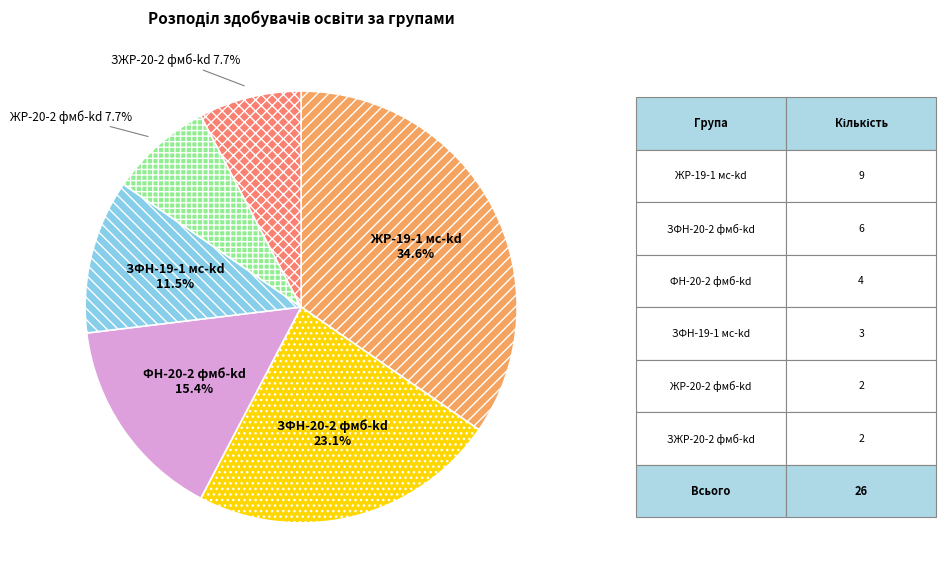

Is there a majority slice in this chart?

No